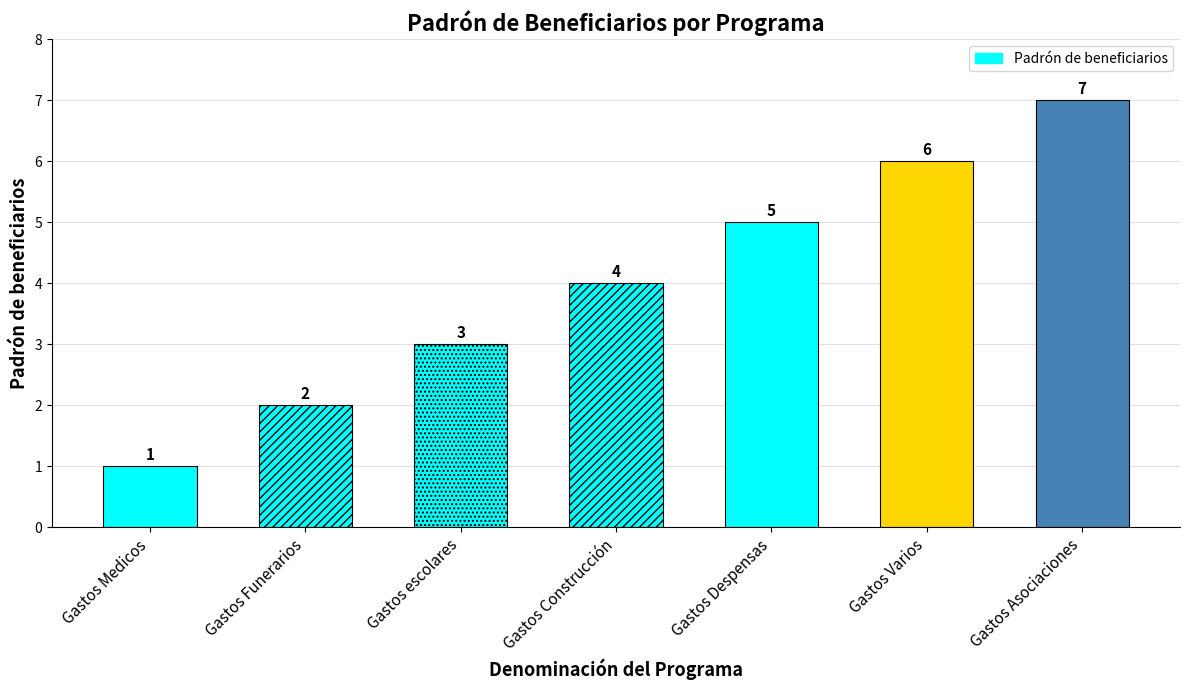

Reading left to right, what are all the values shown in this chart?

1	2	3	4	5	6	7